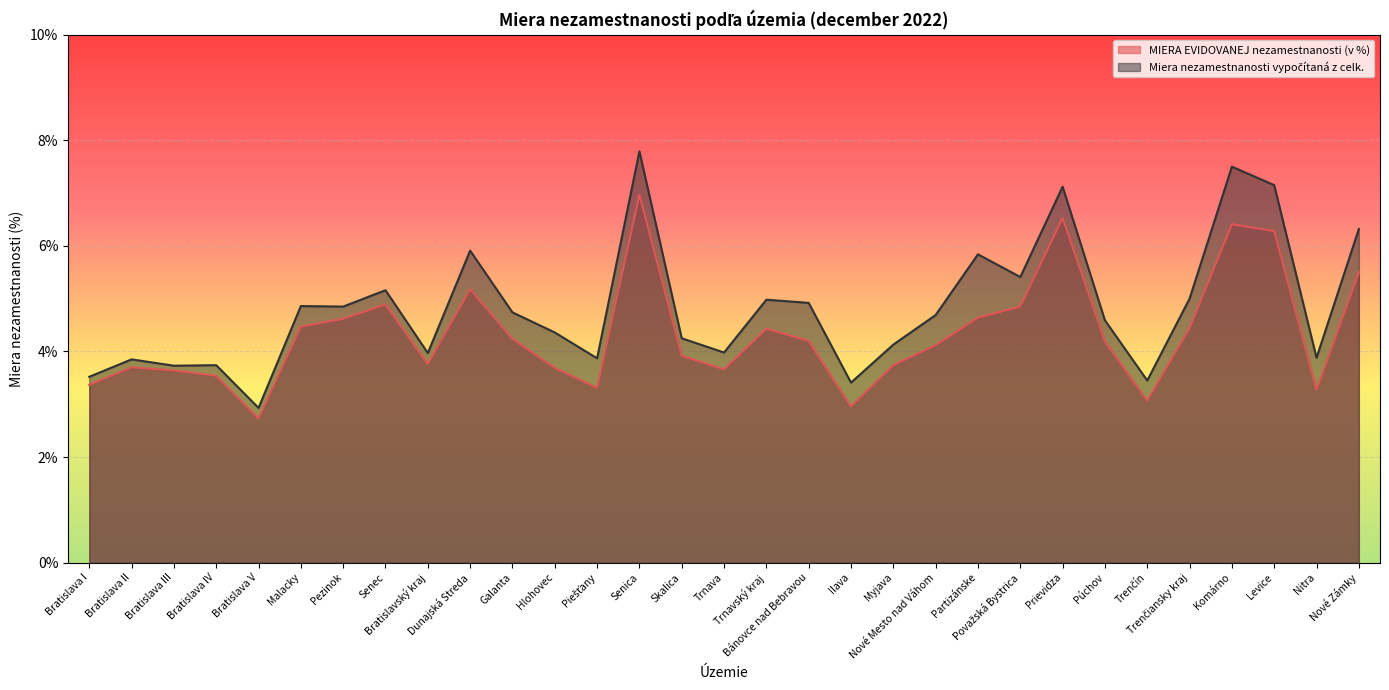

What is the difference between the maximum and minimum values in the MIERA EVIDOVANEJ nezamestnanosti (v %) series?

4.2